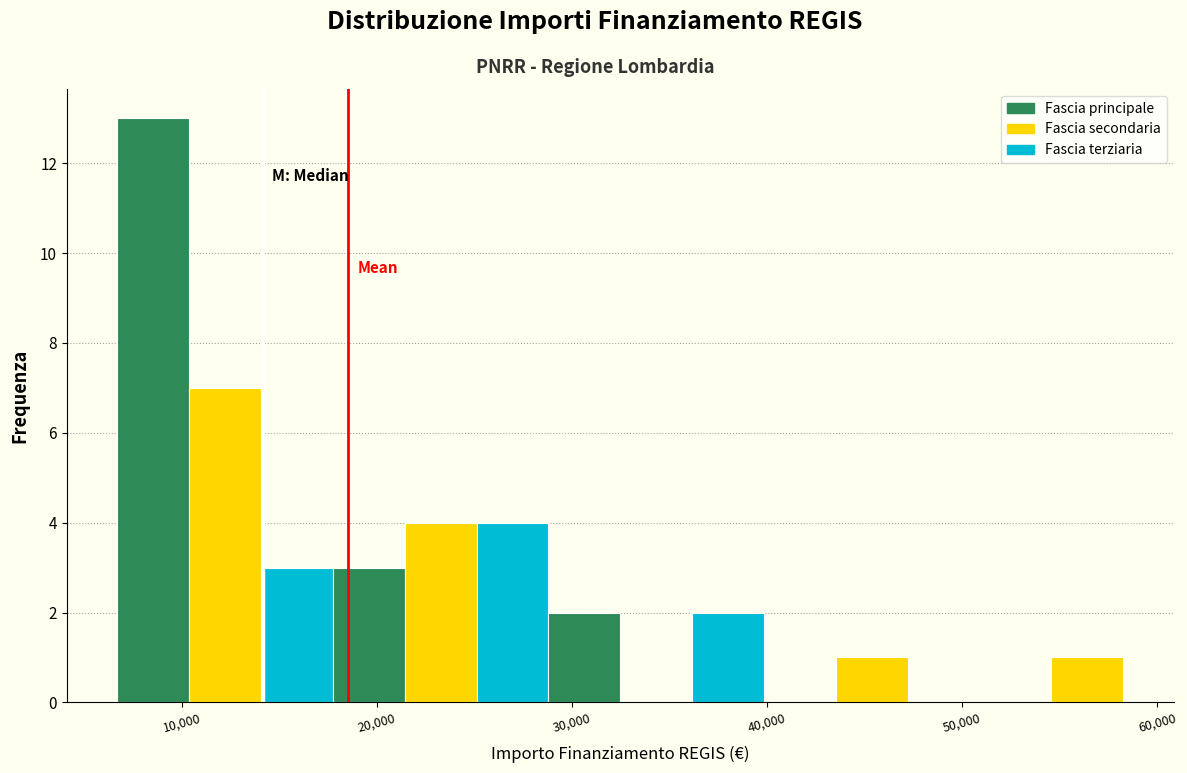

Around what value on the x-axis is the tallest bar? Give the approximate position of its centre, as read against the axis.

9000